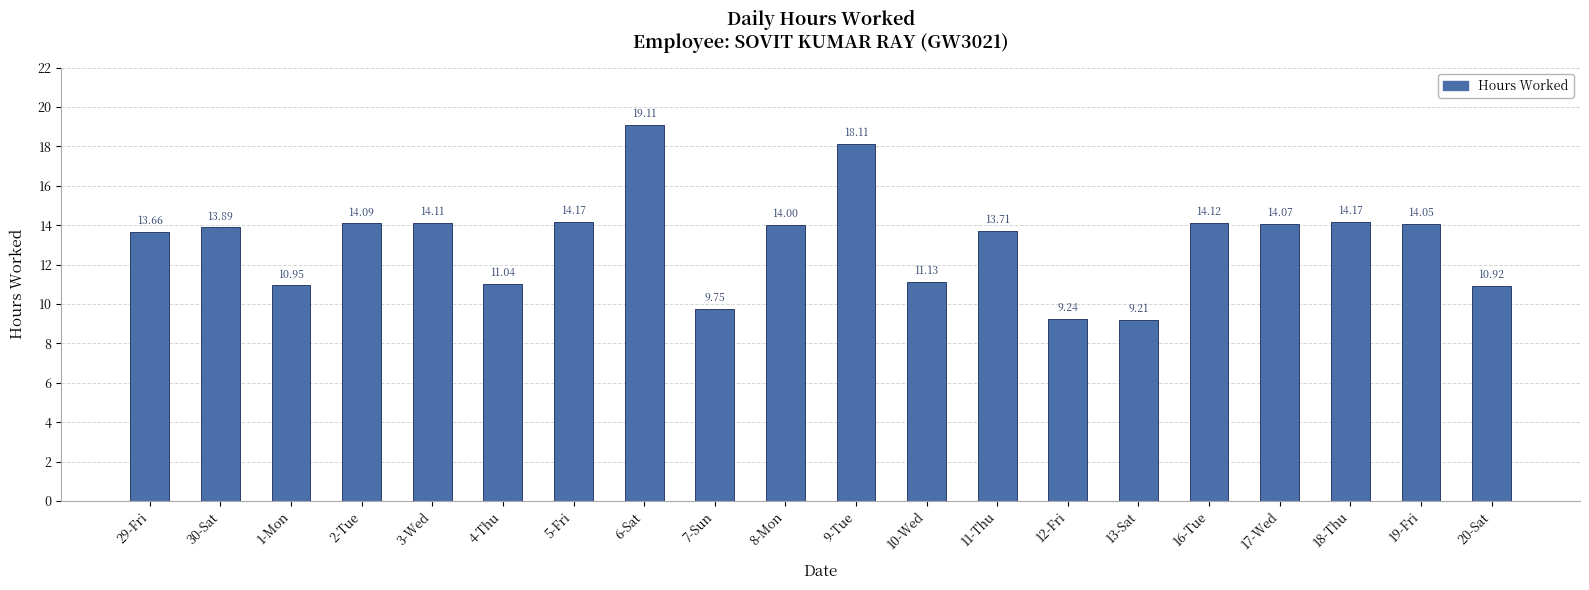

What is the approximate value at 29-Fri?

13.7